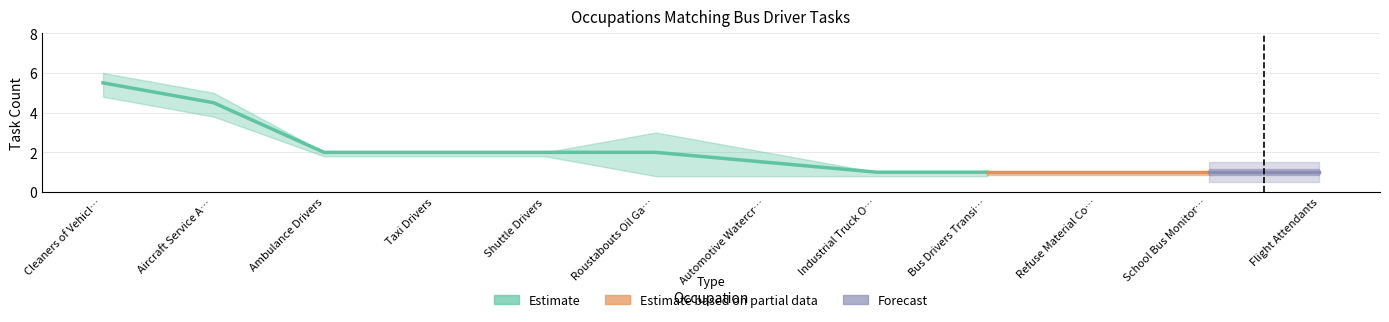

Is it true that Closely Related Tasks equals 7 at Cleaners of Vehicles and Equipment?

False